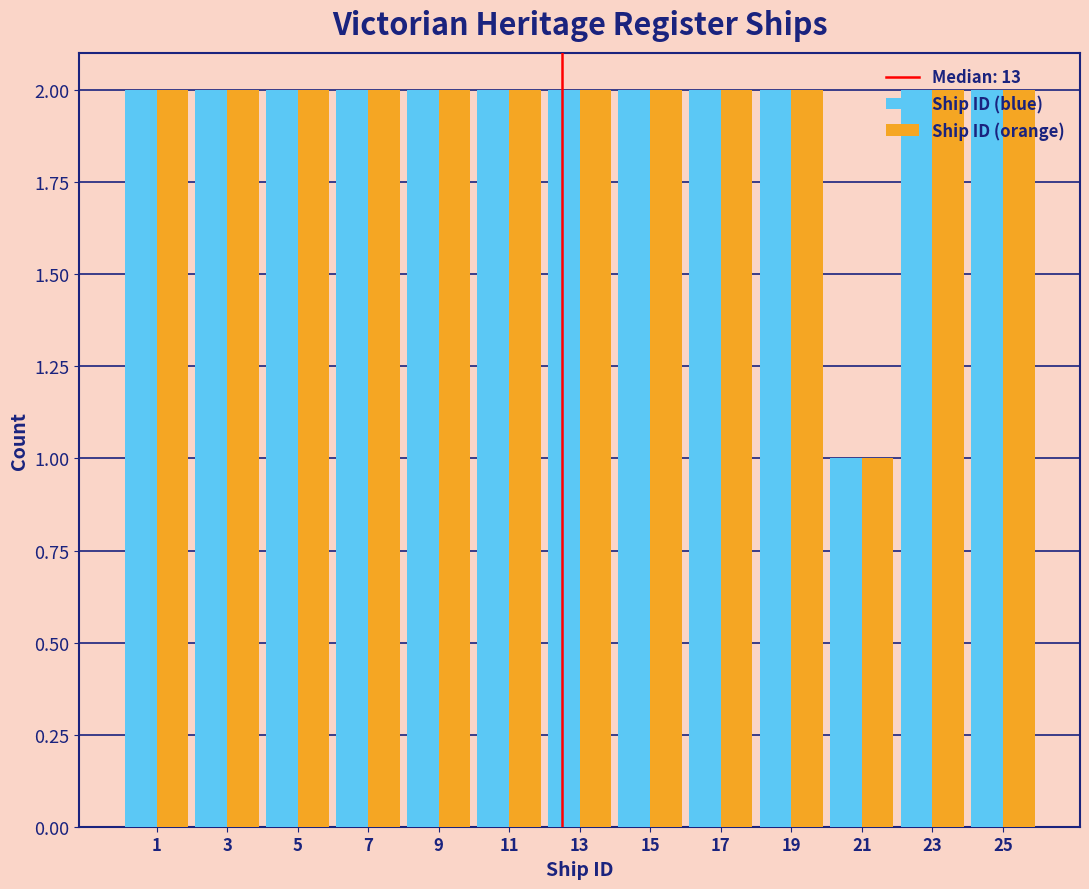

What is the sum of all Ship ID (orange) values?

25